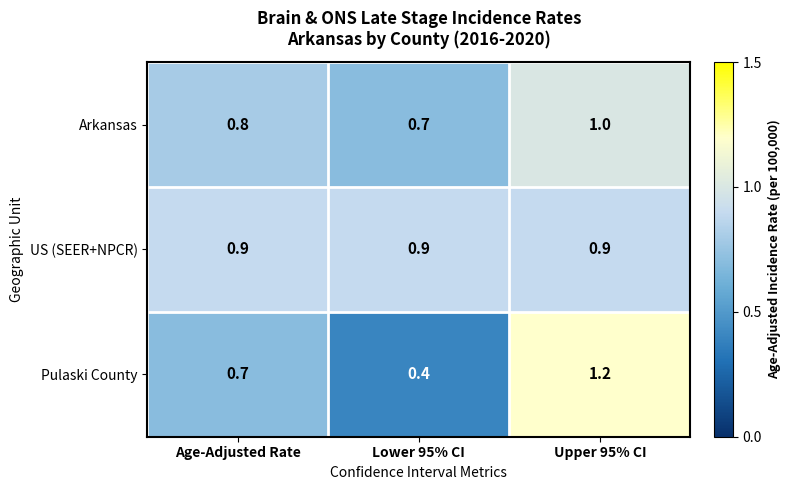

What is the approximate value of Arkansas at Upper 95% CI?

1.0